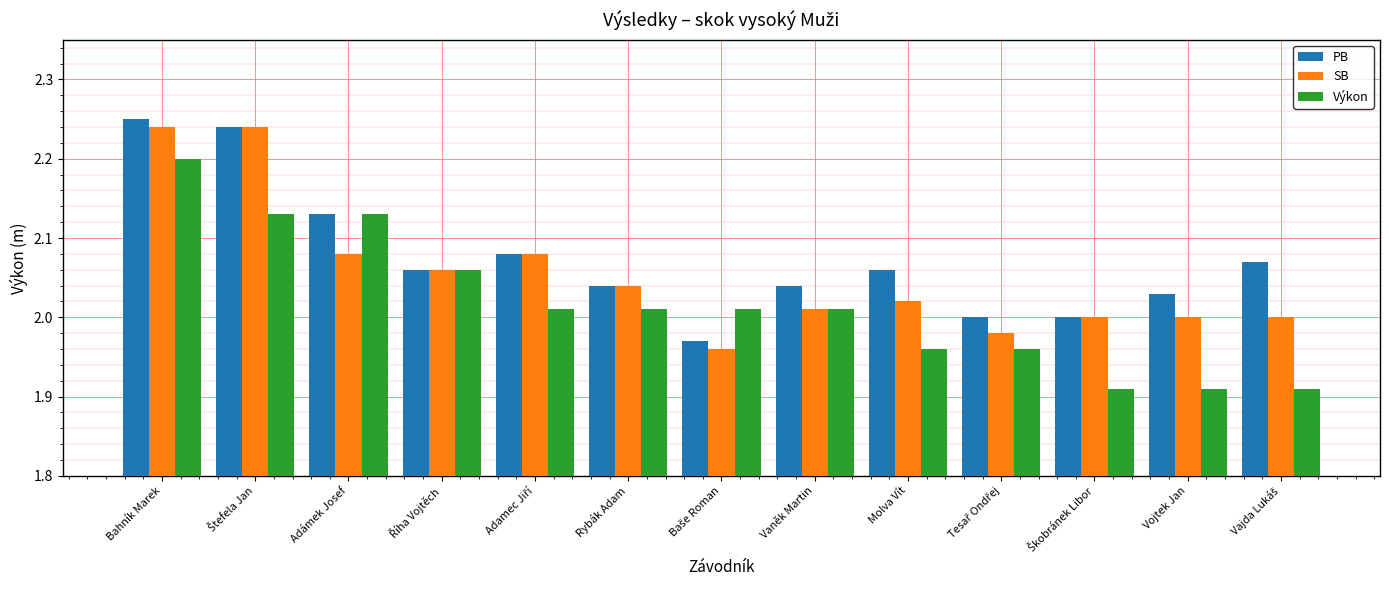

How many bars are there in each group?

3